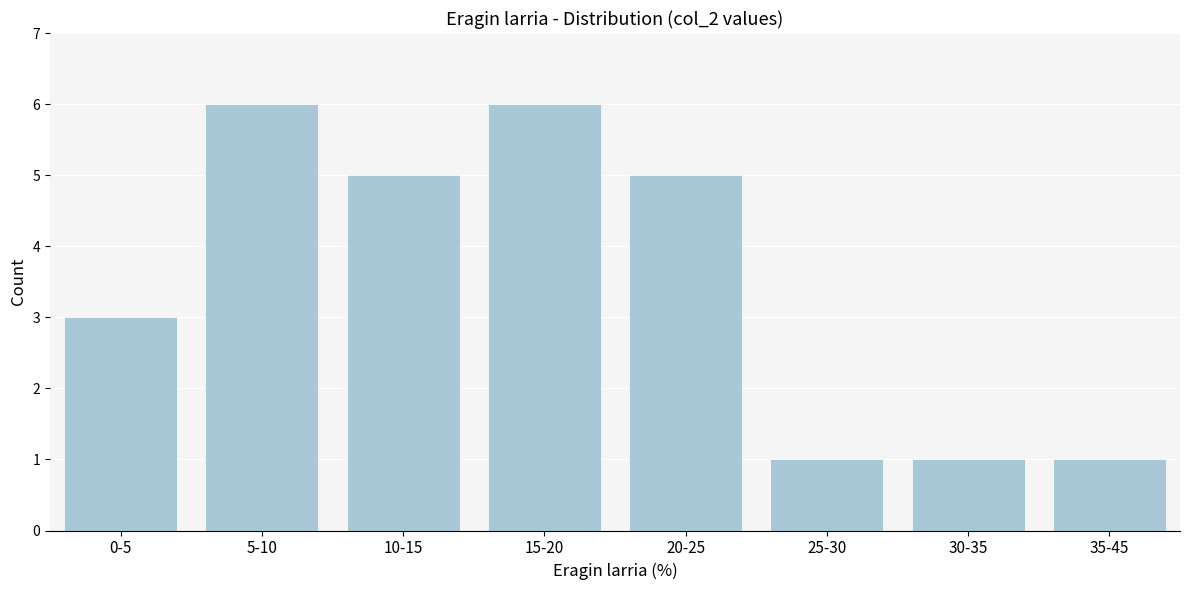

Reading left to right, list all the values displayed in this chart.

3	6	5	6	5	1	1	1